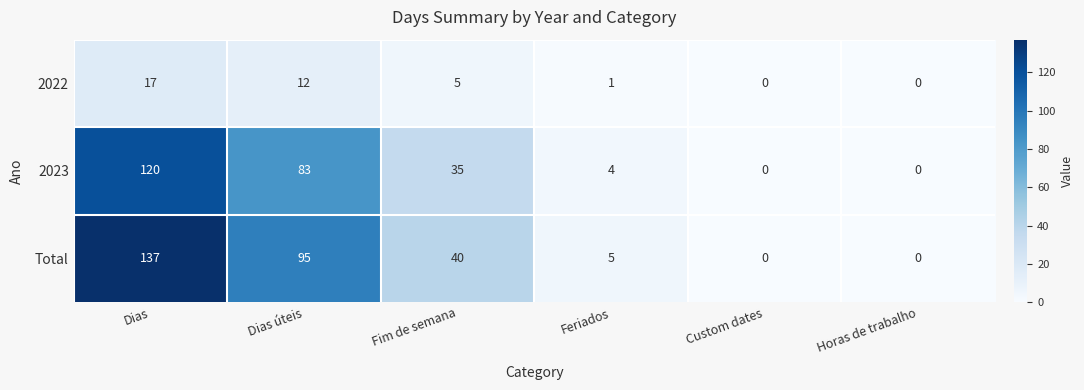

At how many categories does at least one series exceed 8?

3